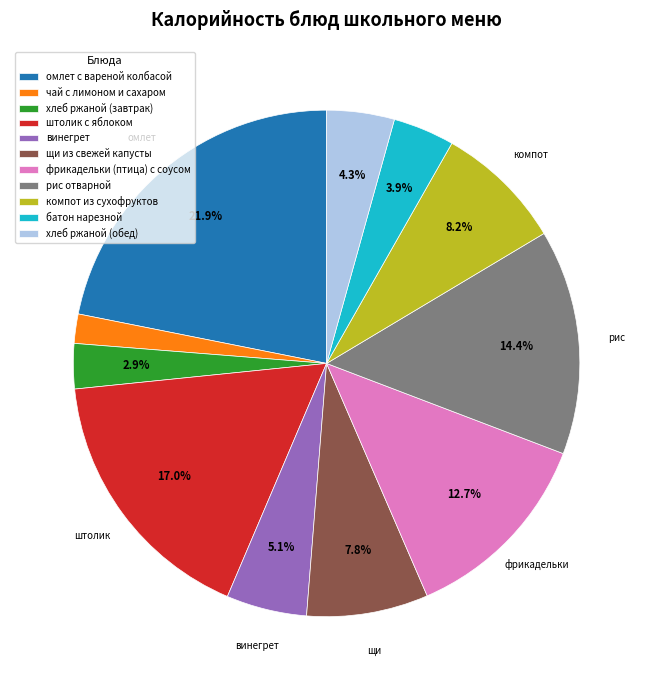

Which category has the smallest portion of the pie?

чай с лимоном и сахаром